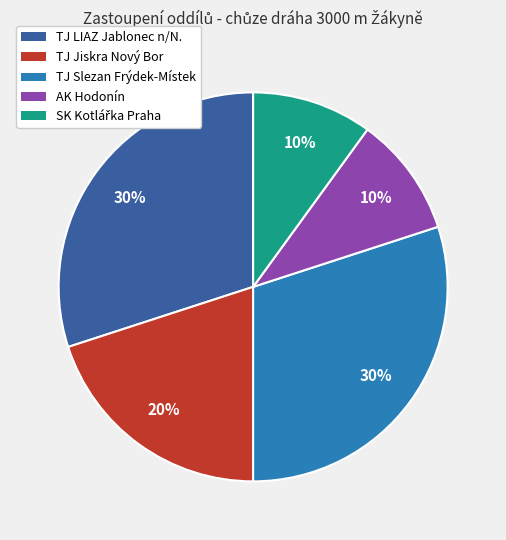

Between TJ LIAZ Jablonec n/N. and AK Hodonín, which is larger?

TJ LIAZ Jablonec n/N.